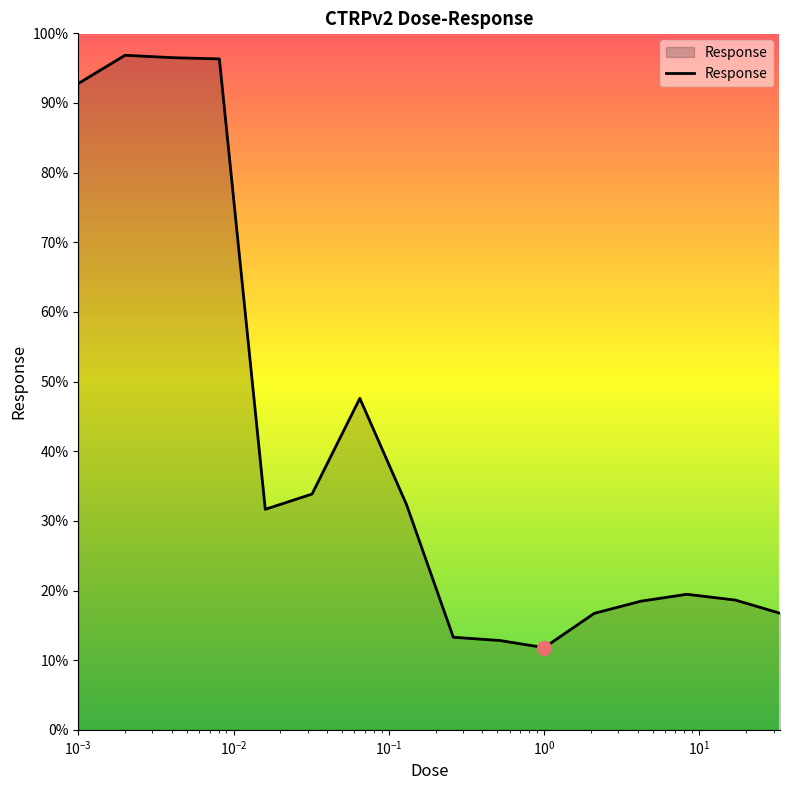

What is the smallest value displayed?

11.8